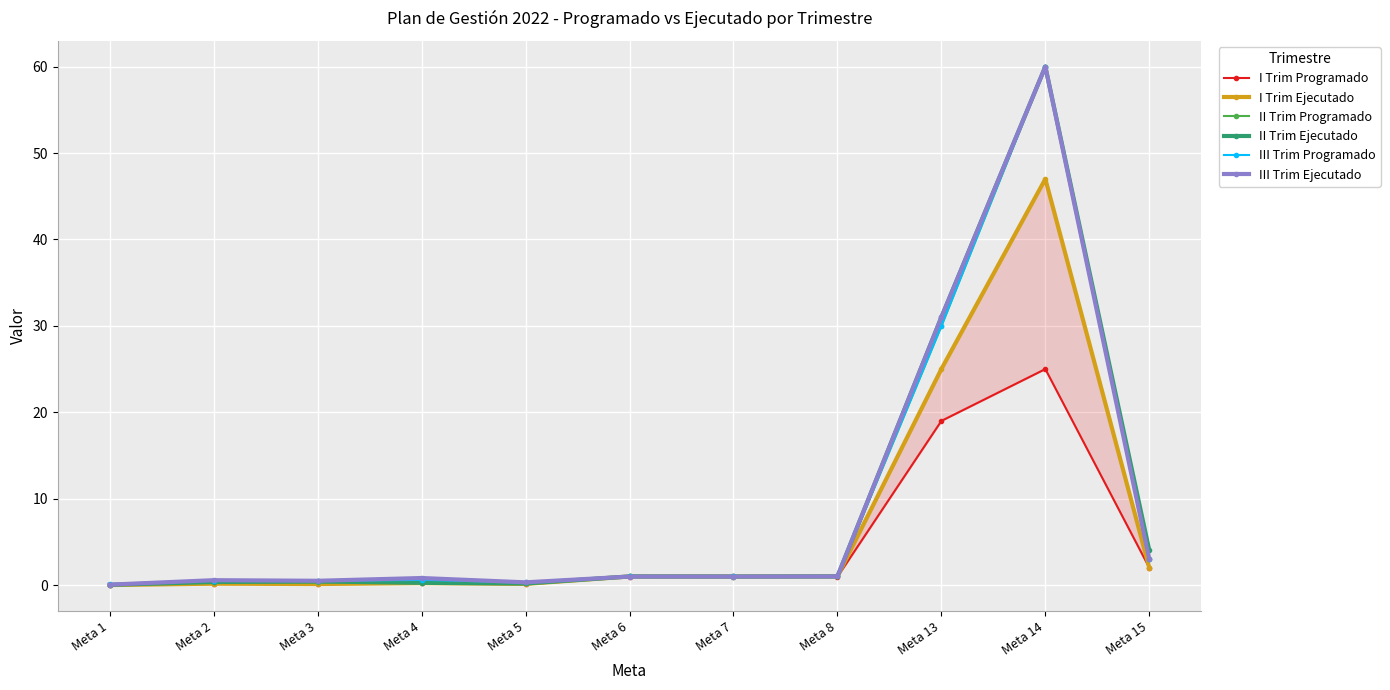

In I Trim Programado, how many points are lower than both neighbors (excluding endpoints)?

2